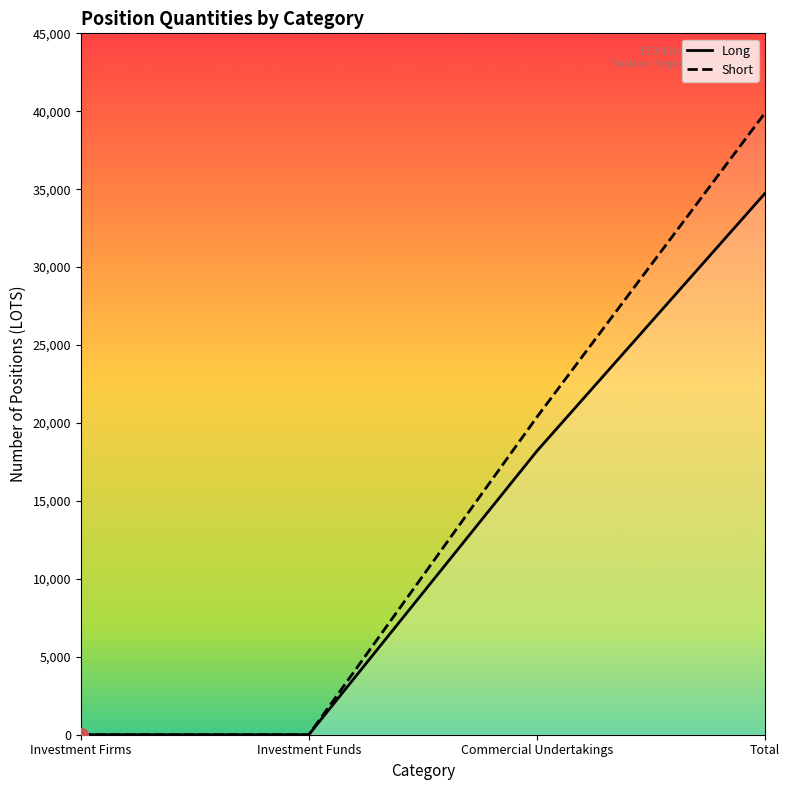

How many series are shown in this chart?

2